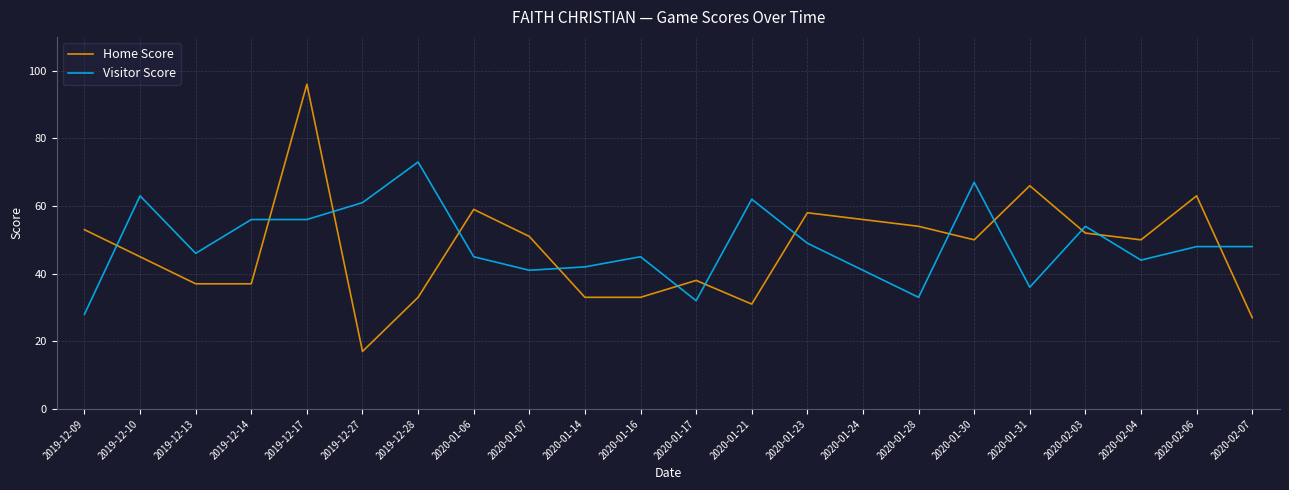

Which category has the lowest value in the Home Score series?

2019-12-27